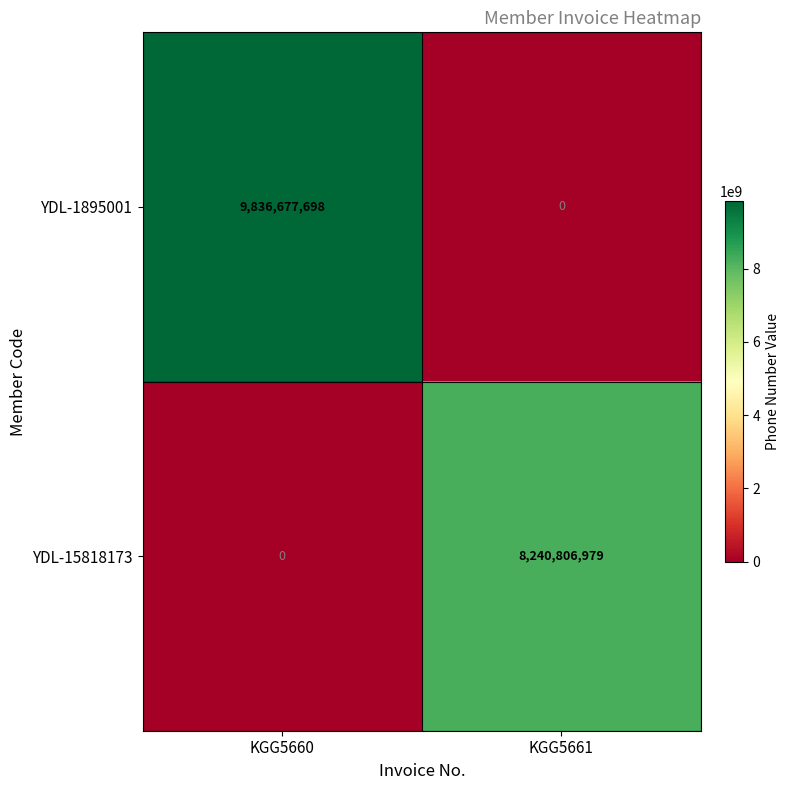

Reading left to right, list all the values displayed in this chart.

YDL-1895001: 9836677698	0
YDL-15818173: 0	8240806979